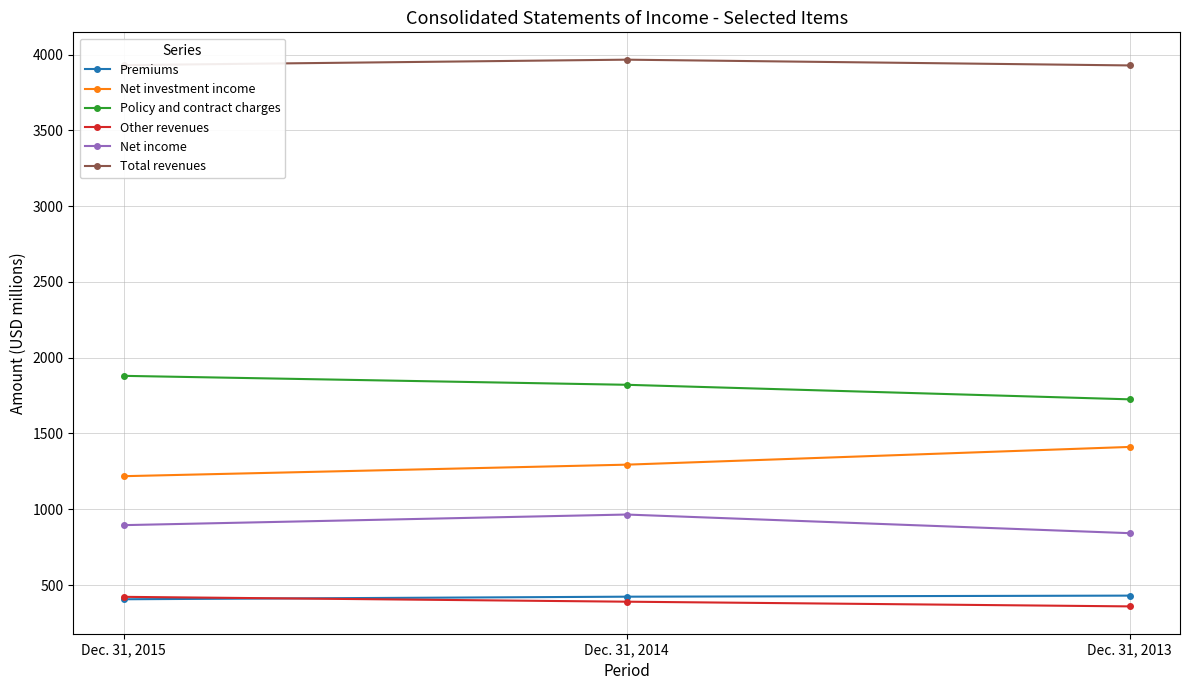

Rank the categories by Other revenues value from highest to lowest.

Dec. 31, 2015, Dec. 31, 2014, Dec. 31, 2013